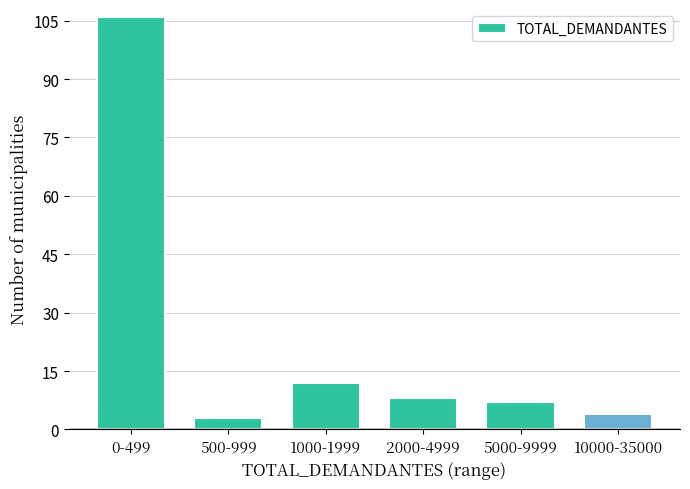

Reading right to left, transcribe all the data shown in this chart.

10000-35000=4	5000-9999=7	2000-4999=8	1000-1999=12	500-999=3	0-499=106